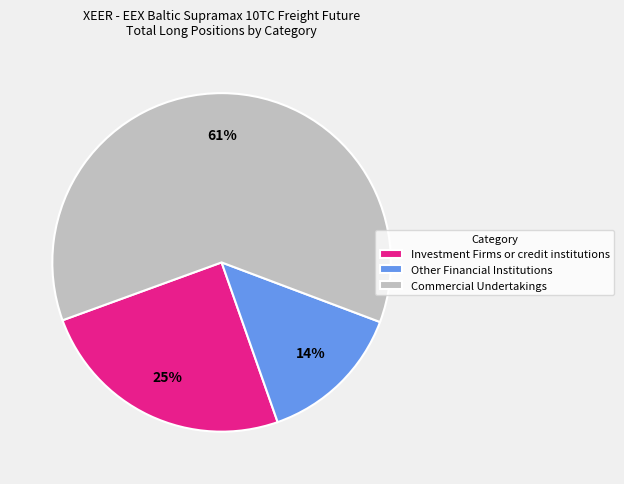

To the nearest percent, what is the difference between the largest and smallest slice percentages?

47%